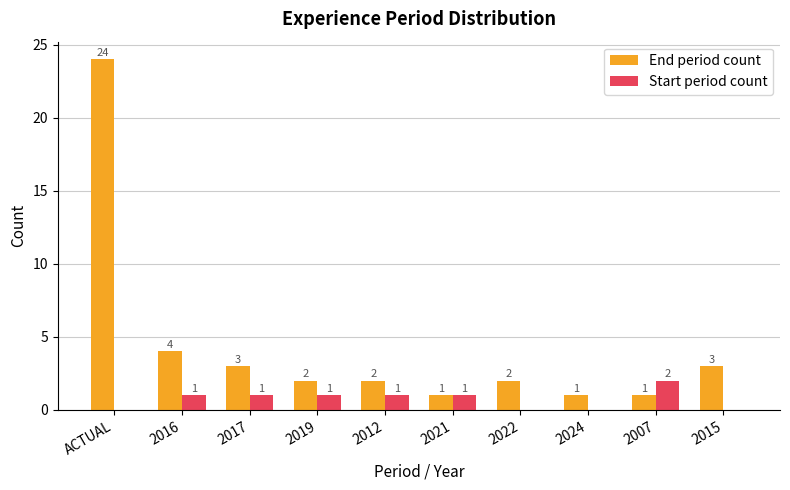

How many Start period count values are between 0 and 1?

9